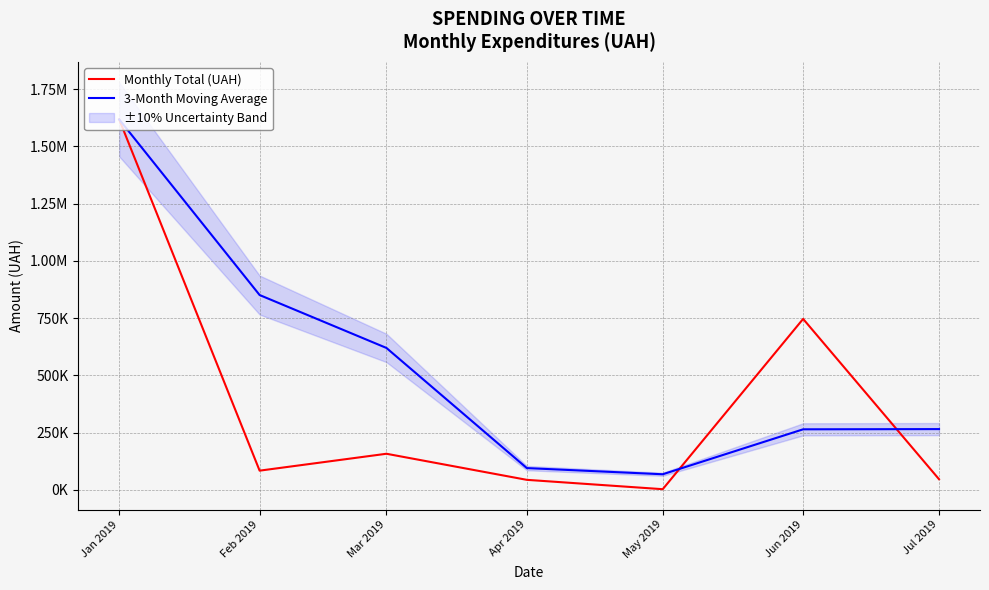

What is the value of the 3-Month Moving Average point at the 7th from the left?

265248.3